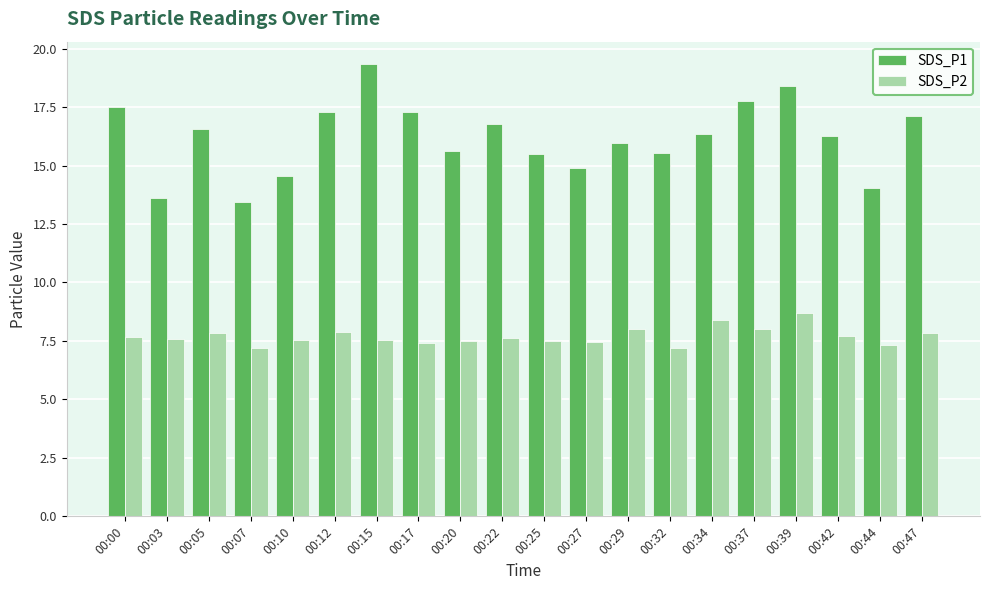

At how many categories does at least one series exceed 15?

15